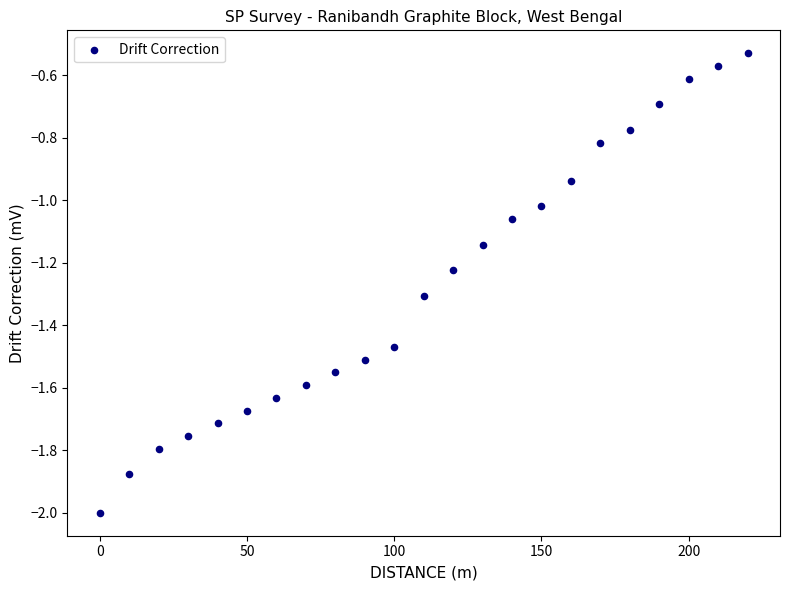

What is the range of X values (max minus min)?

220.0